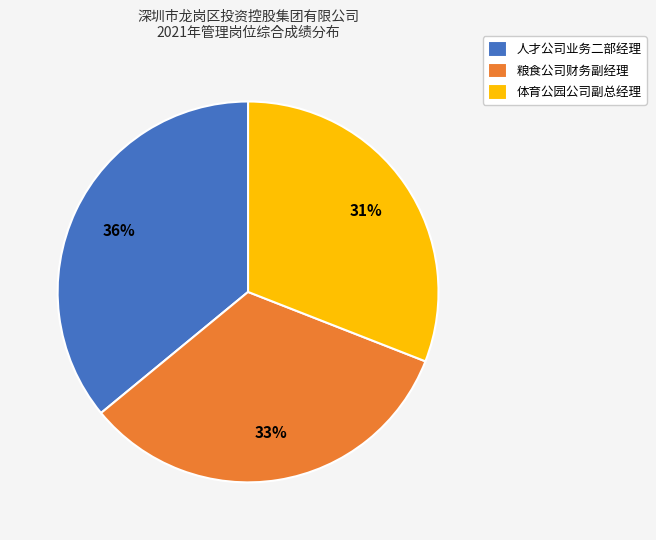

Is the sum of 人才公司业务二部经理 and 体育公园公司副总经理 greater than half?

Yes